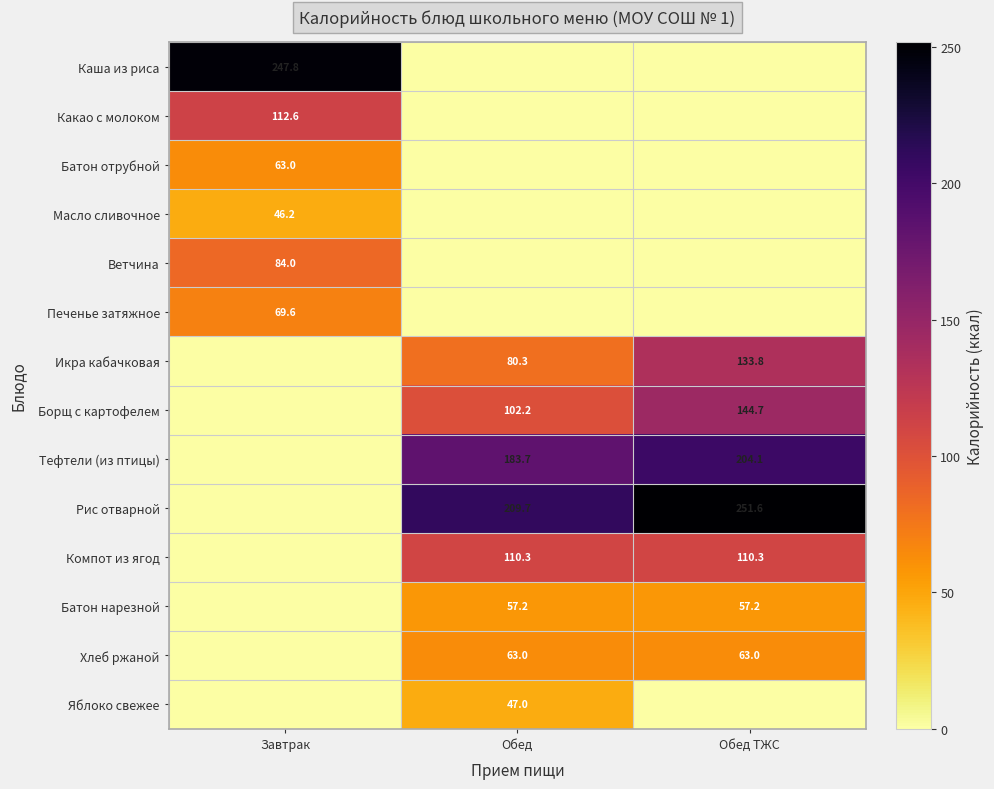

The Хлеб ржаной series shows 89.7 at Обед ТЖС. True or false?

False